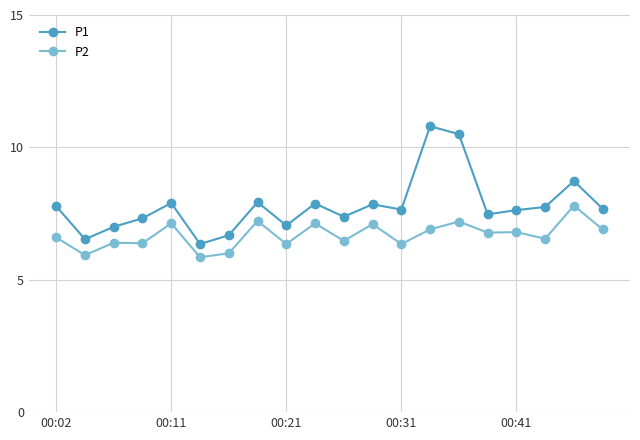

Which series has the widest spread of values?

P1